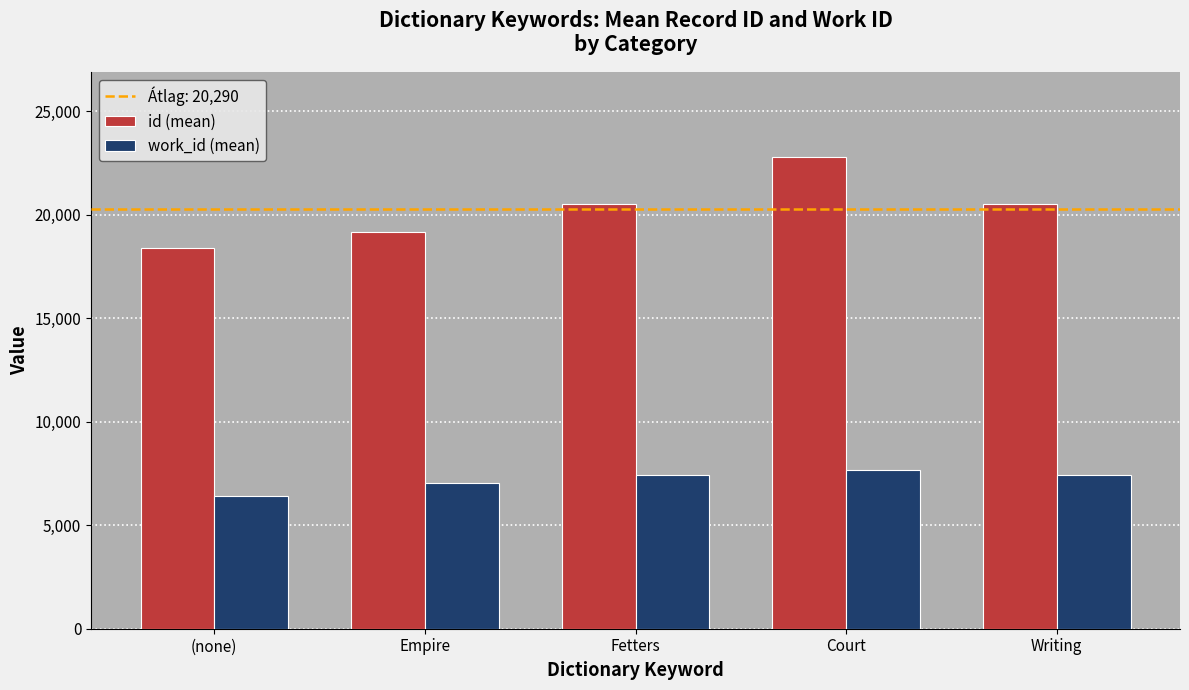

What is the difference between the maximum and second lowest values in the id (mean) series?

3603.5